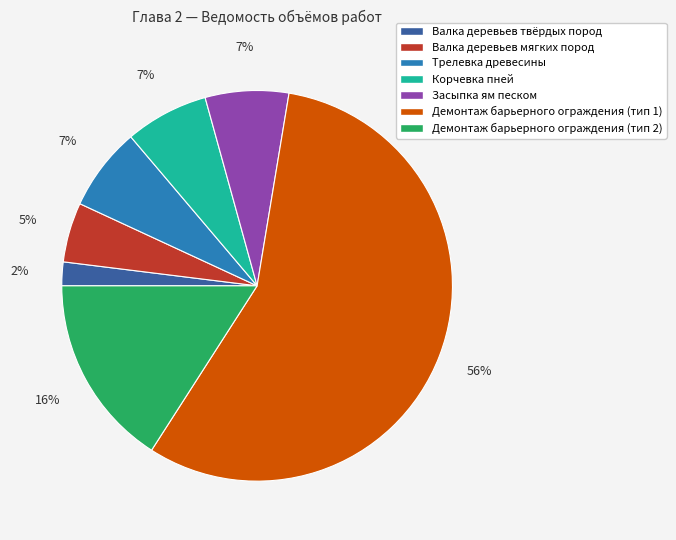

To the nearest percent, what percentage of the pie is Трелевка древесины?

7%